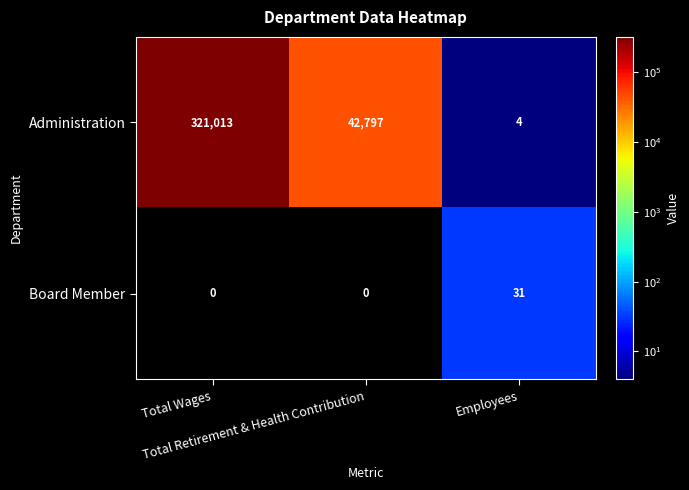

What is the maximum value shown in the chart?

321013